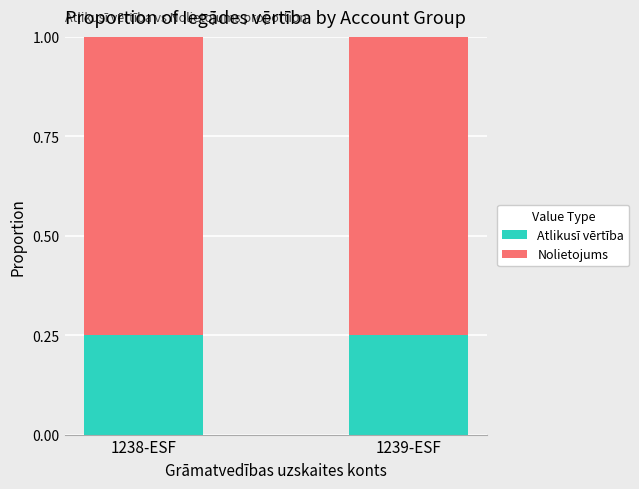

True or false: Atlikusī vērtība has a value of 0.1 at 1239-ESF.

False